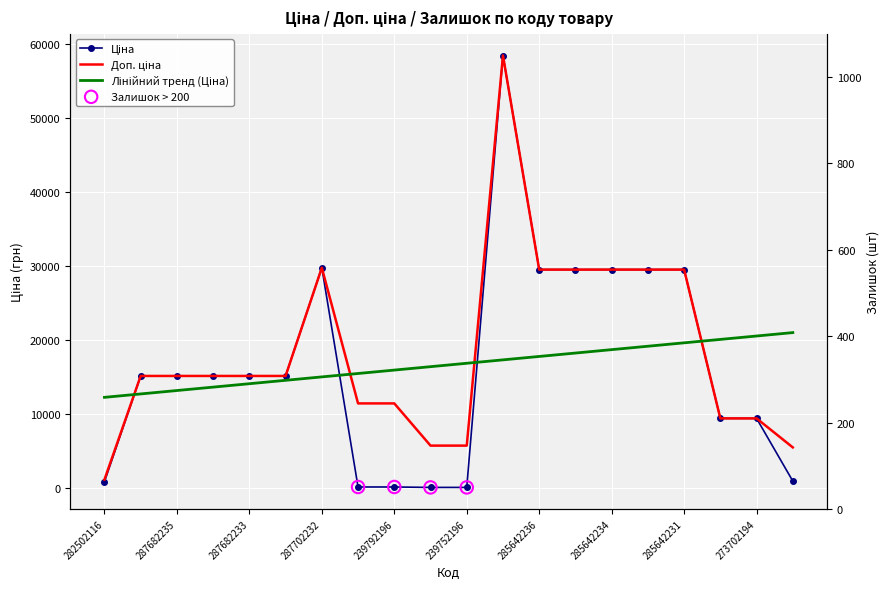

Which series contains the lowest Y value?

Залишок